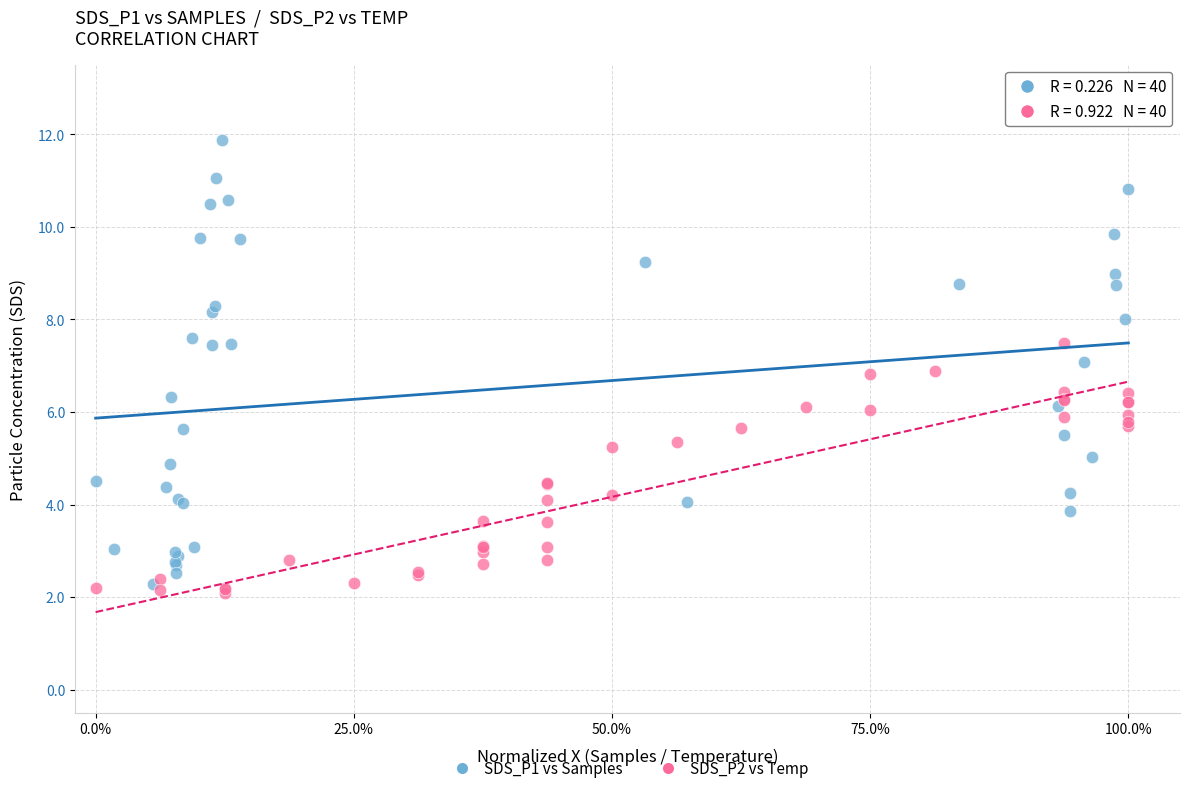

Which series has the largest Y range (max minus min)?

SDS_P1 vs Samples